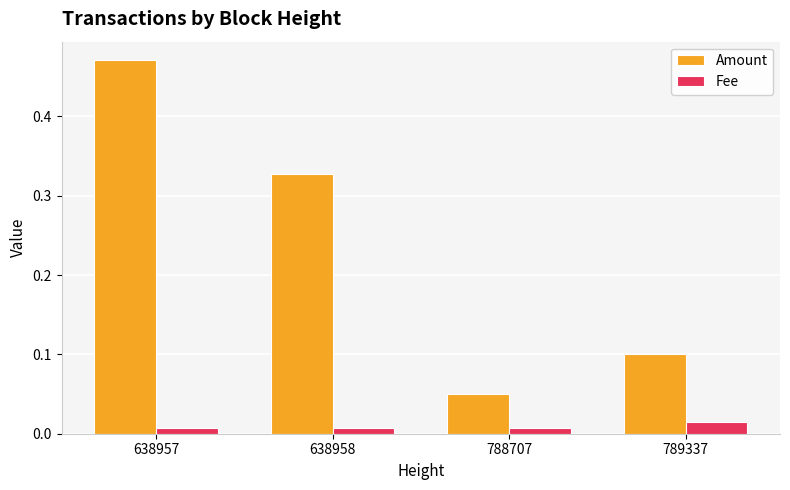

Is it true that Amount equals 0.1 at 788707?

True